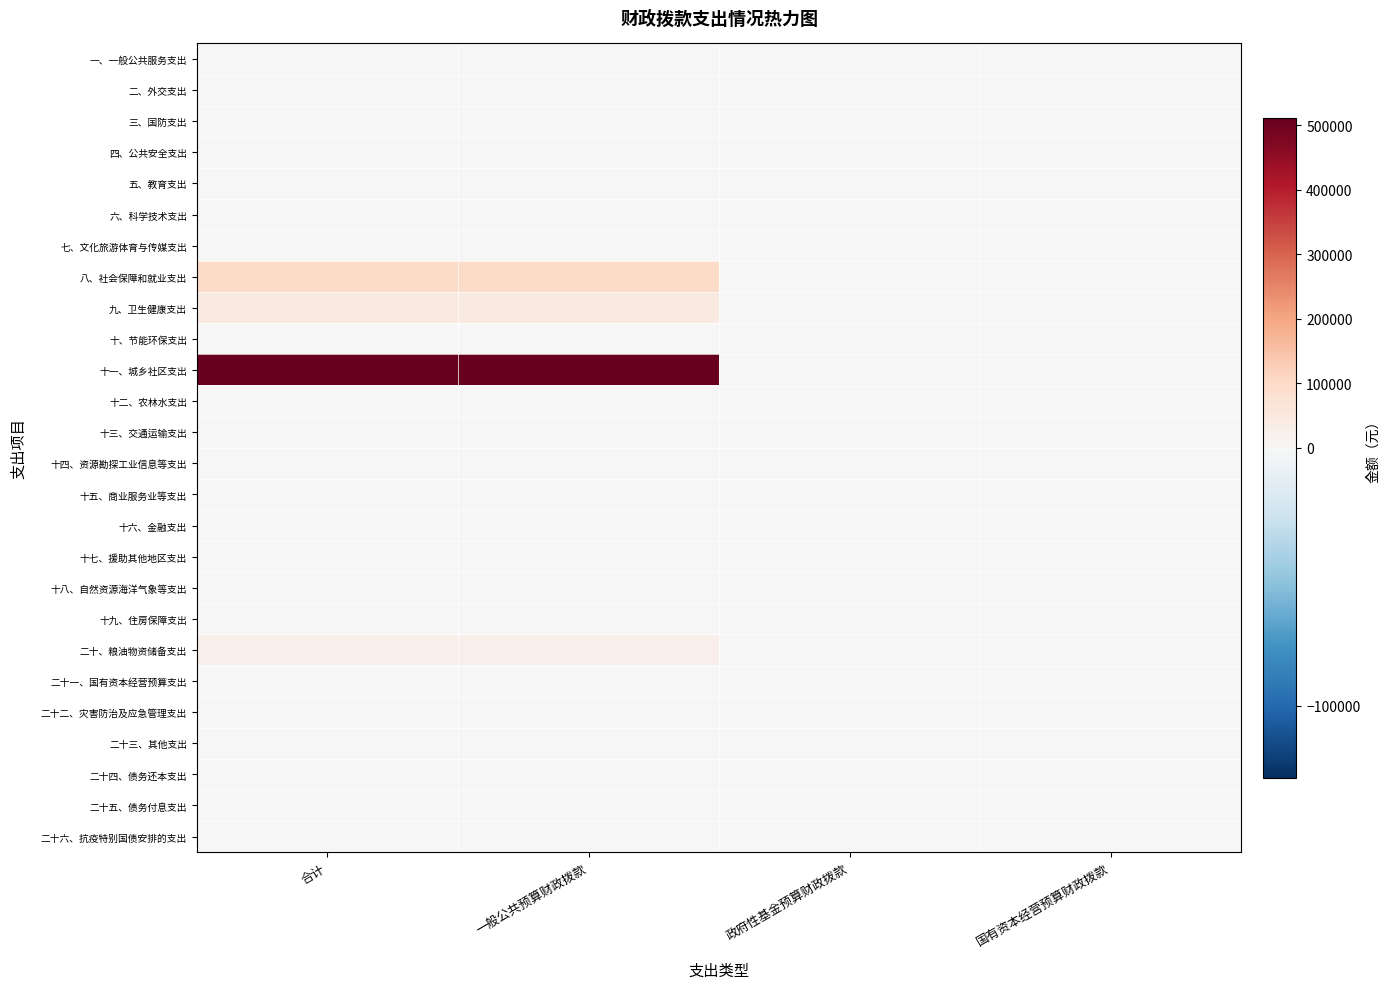

At which category is the sum across all series the highest?

合计